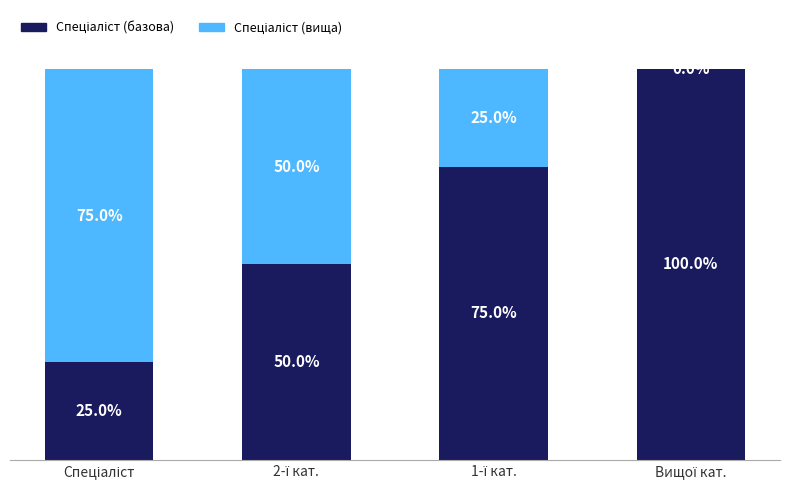

Are the bars grouped side by side (vs. stacked)?

No